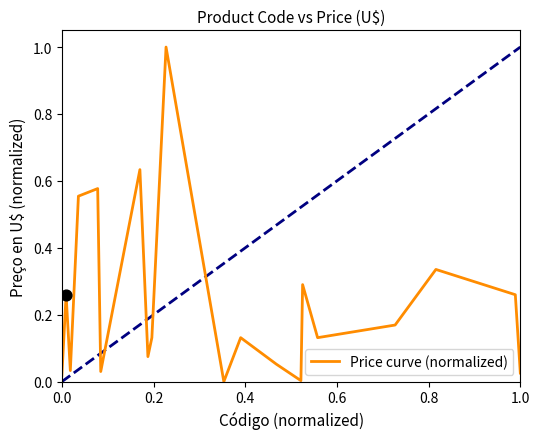

What is the greatest value displayed?

1.0